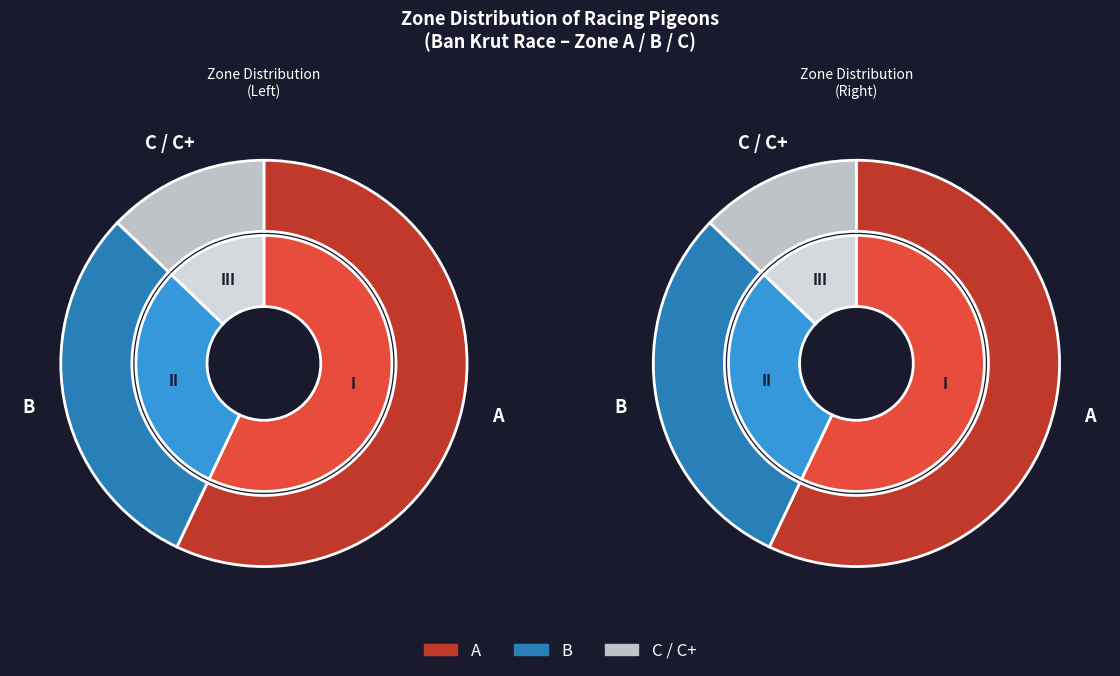

How many slices are in this pie chart?

3